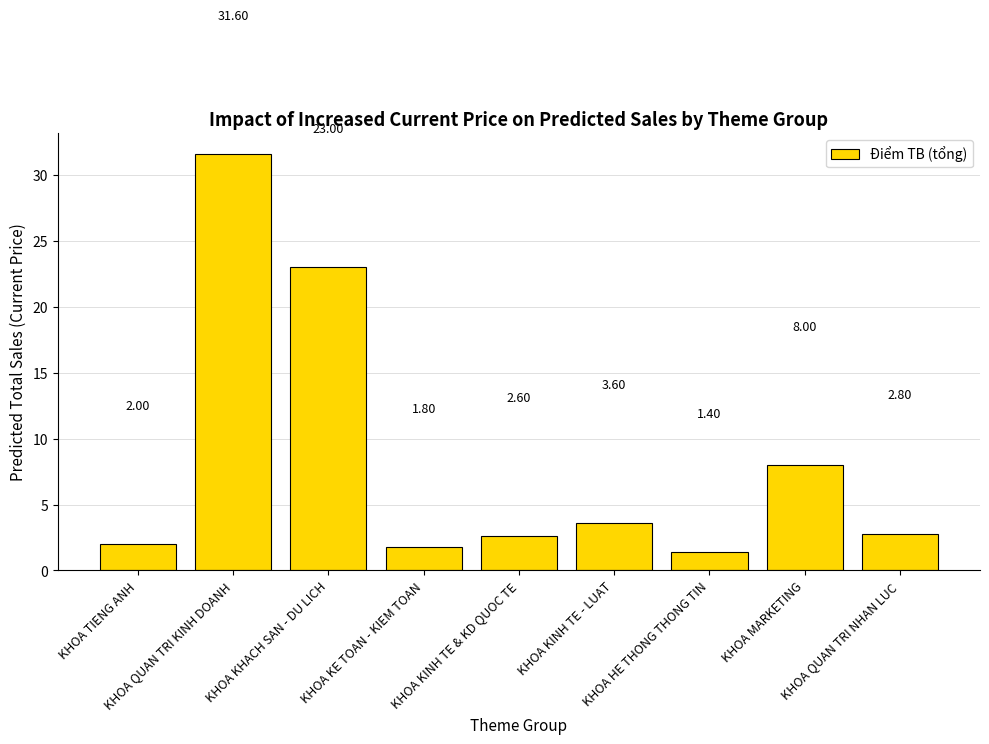

What is the minimum value shown in the chart?

1.4